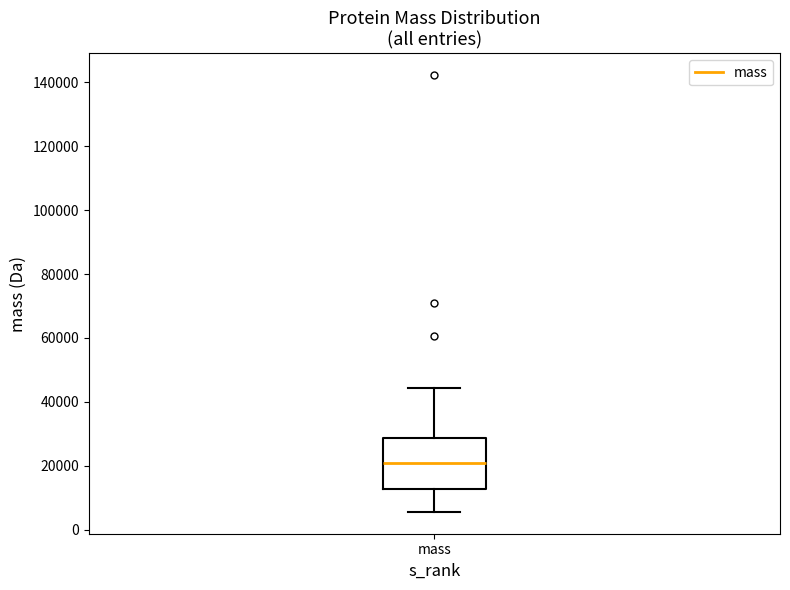

Read this box plot against the y-axis: the position of the median line, the range covered by the box, and the ends of both whiskers. The values are not printed on the chart, so give them approximately, as read against the axis.

median 22000, box 12000 to 28000, whiskers 6000 to 44000